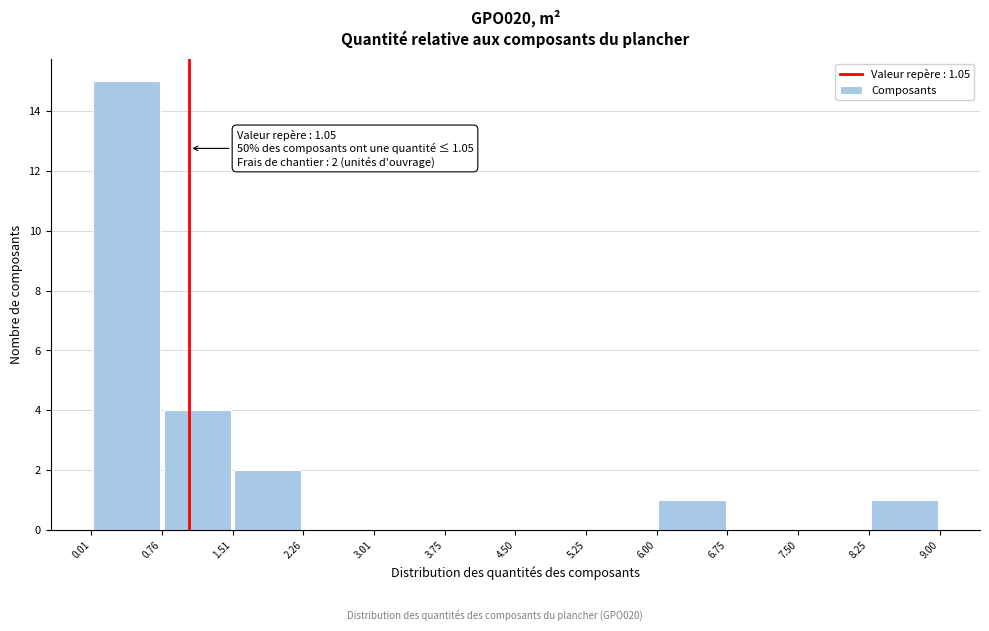

Over which range of the x-axis is the bar tallest?

0.01 to 0.76